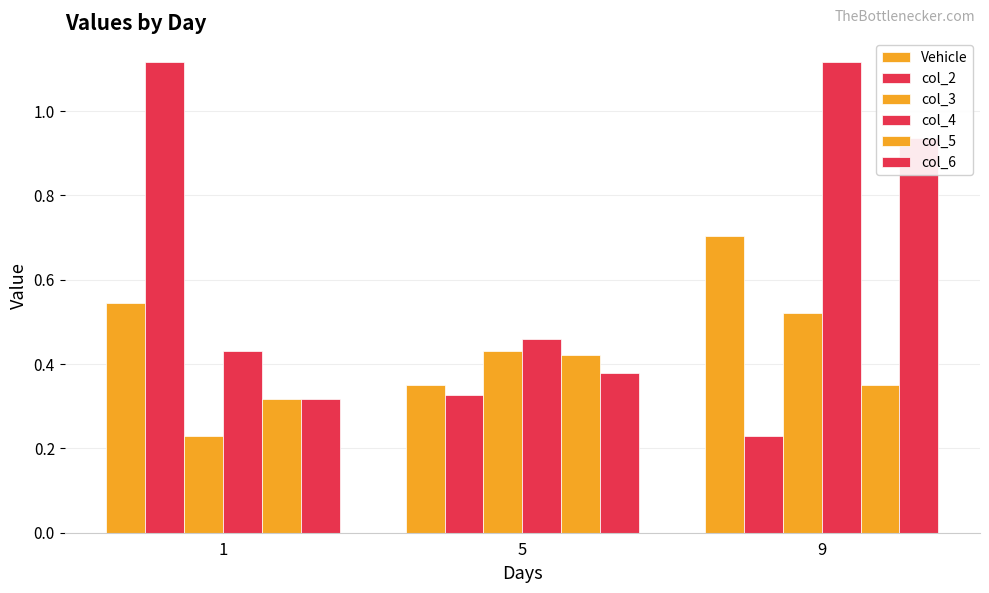

Reading right to left, extract all data points from this chart.

Vehicle: 0.7	0.4	0.5
col_2: 0.2	0.3	1.1
col_3: 0.5	0.4	0.2
col_4: 1.1	0.5	0.4
col_5: 0.4	0.4	0.3
col_6: 0.9	0.4	0.3